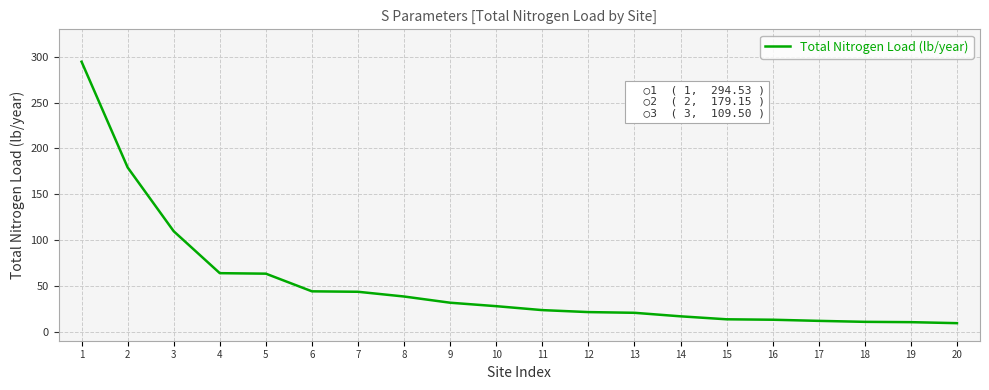

What is the sum of all values?

1044.7